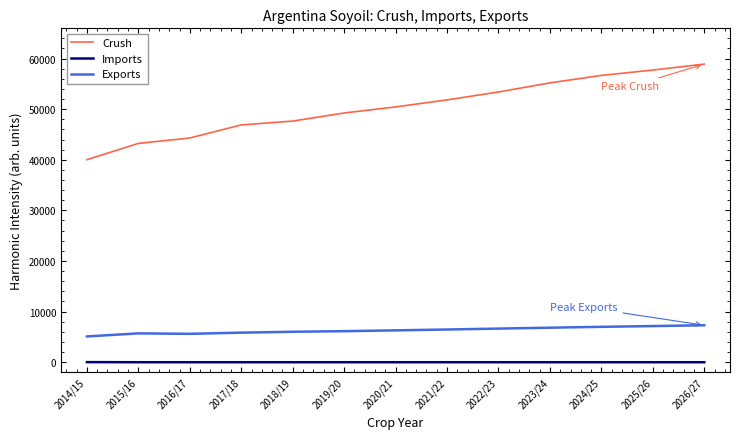

At which label does Crush reach its peak?

2026/27